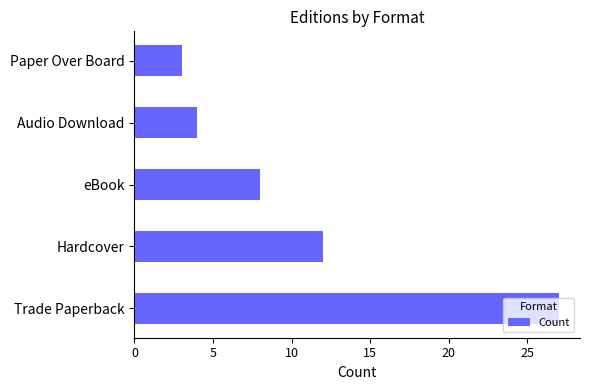

What is the greatest value displayed?

27